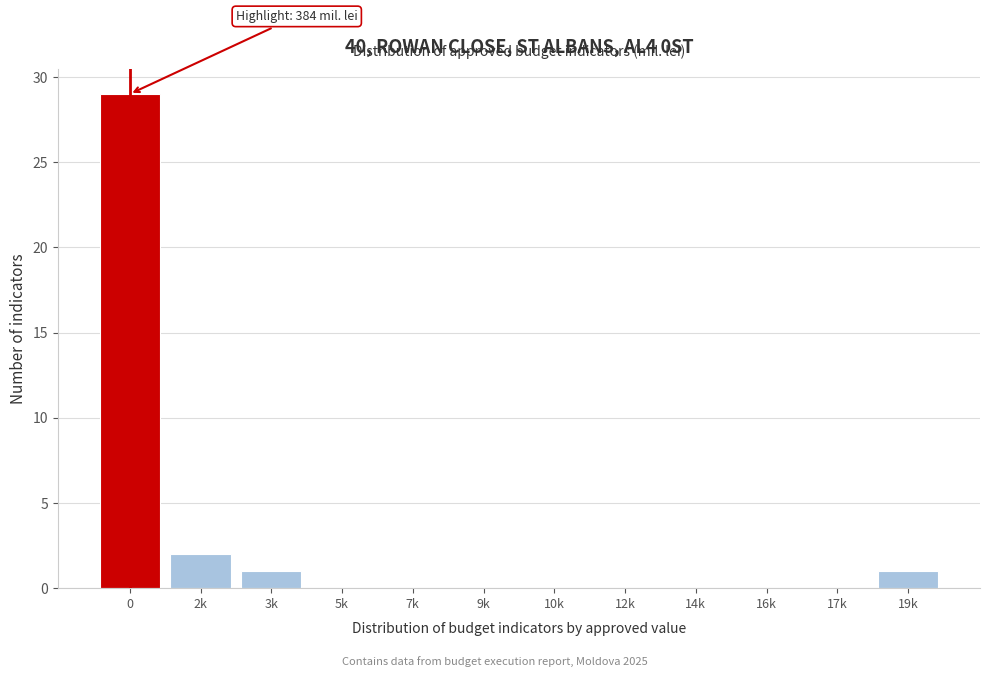

Reading left to right, list all the values displayed in this chart.

0=29	2k=2	3k=1	5k=0	7k=0	9k=0	10k=0	12k=0	14k=0	16k=0	17k=0	19k=1